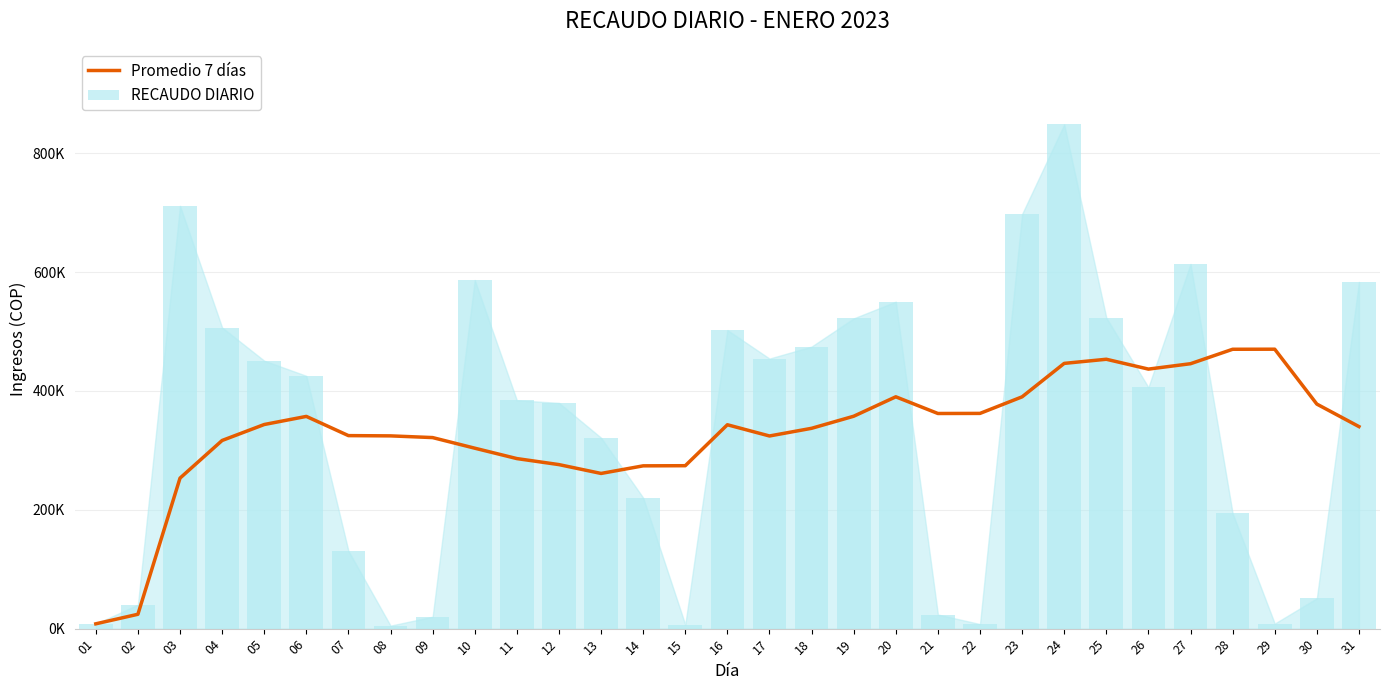

What is the sum of all Promedio 7 días values?

10253984.9